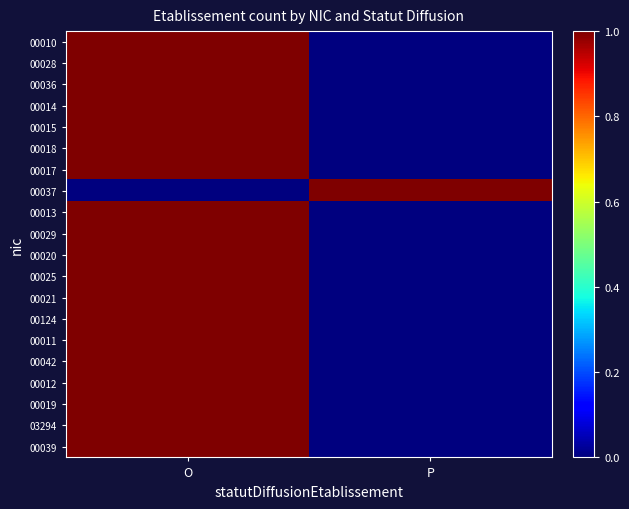

What is the total value across all series at O?

19